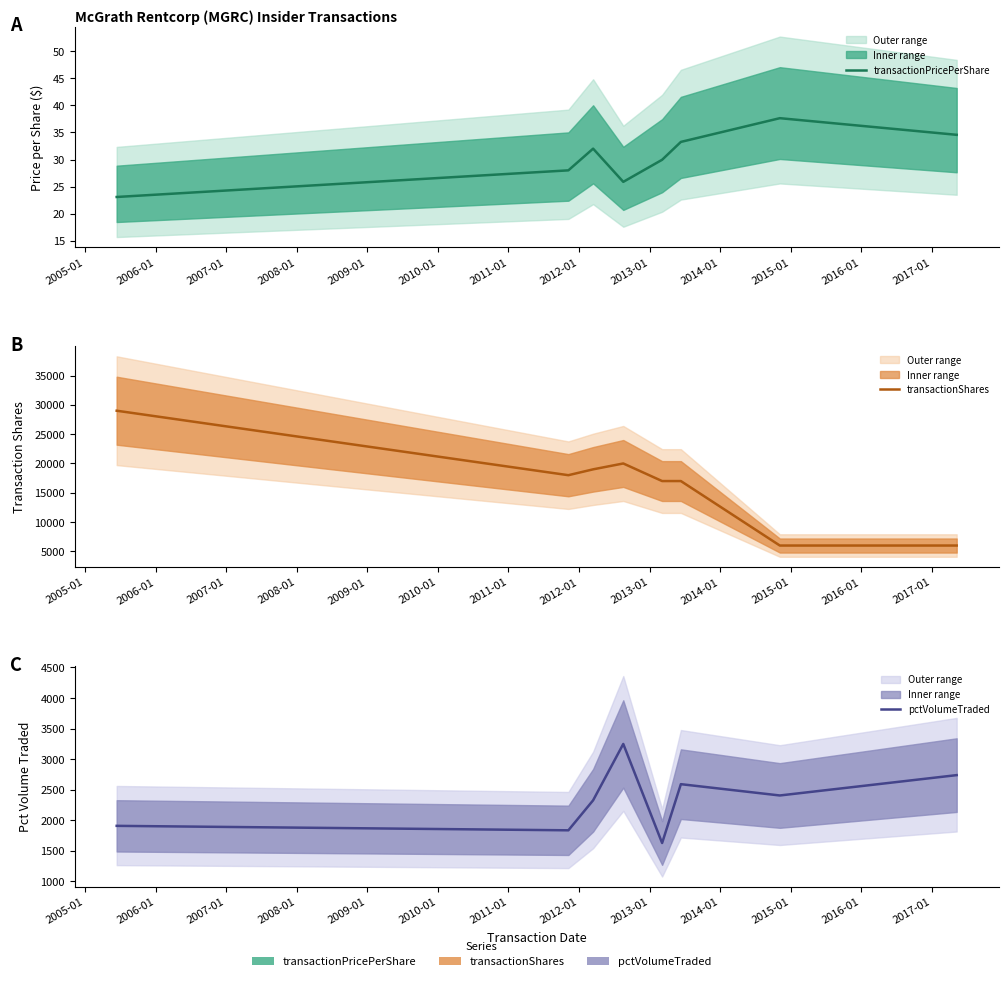

What is the difference between the maximum and minimum values in the transactionShares series?

23000.0